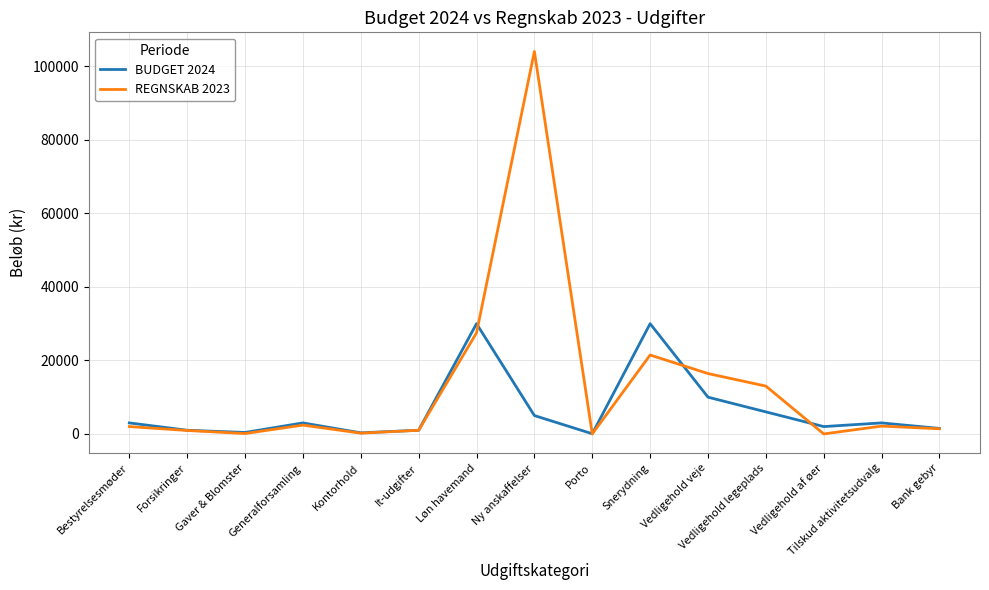

Which series has the largest total across all categories?

REGNSKAB 2023